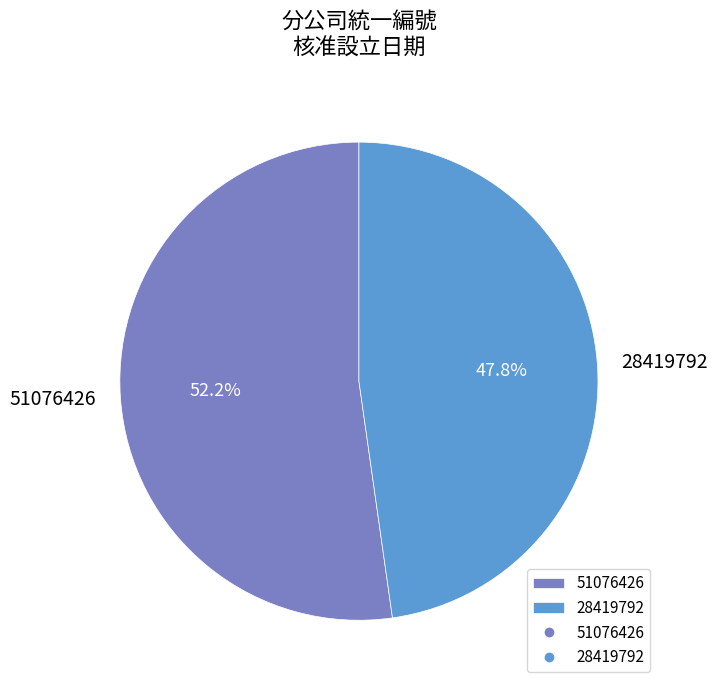

Count the number of slices in the pie.

2